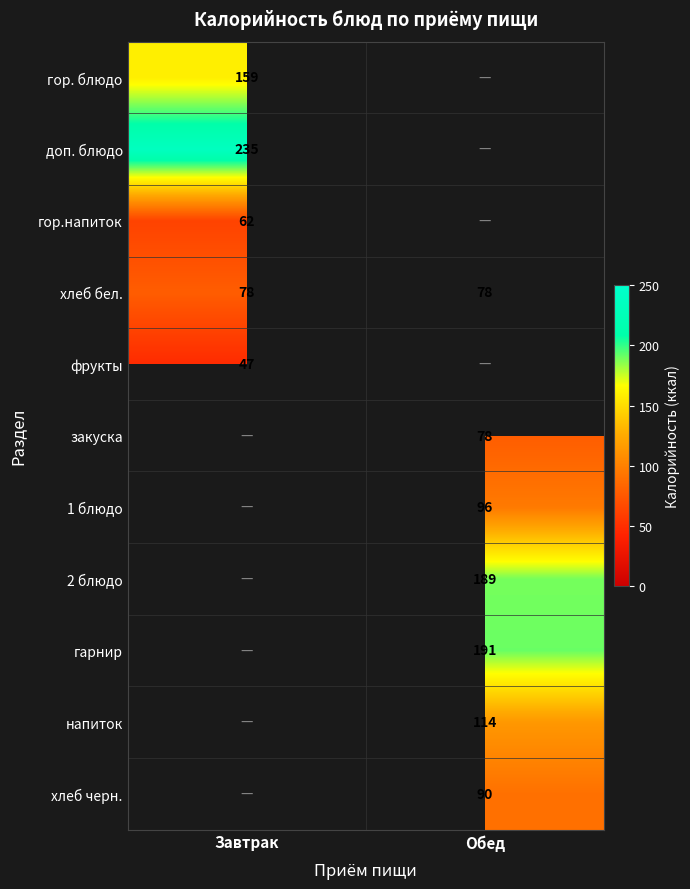

Is the value of хлеб бел. at Завтрак greater than the value of напиток at Обед?

No